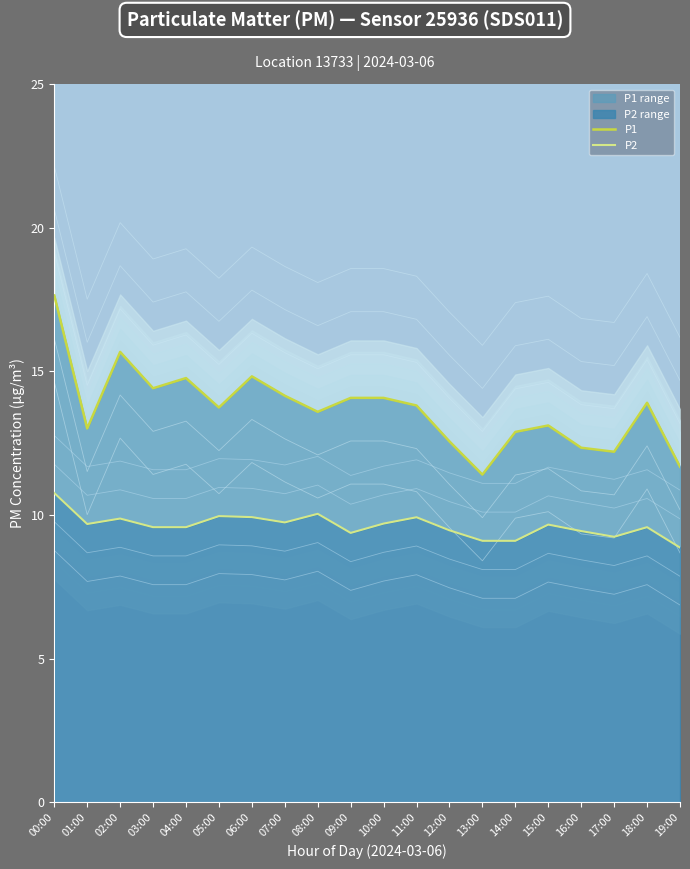

How many data points in P2 are above 9?

19